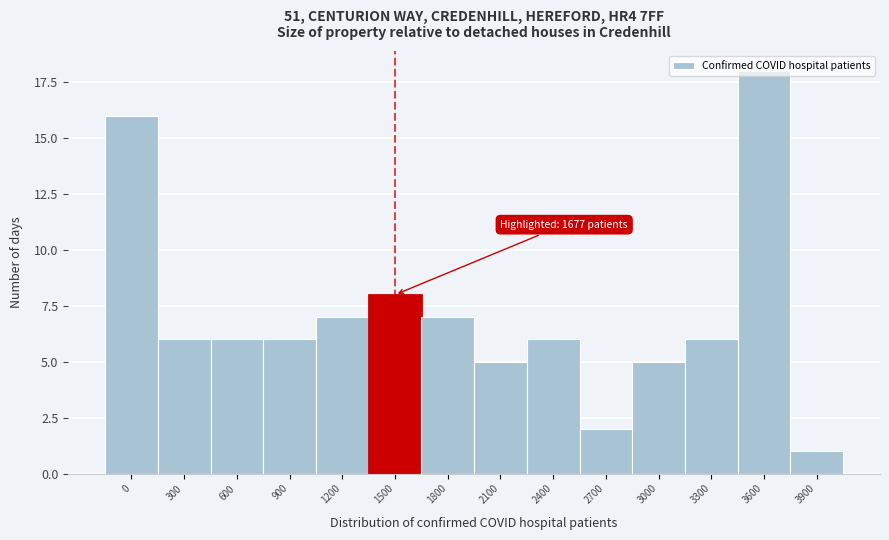

Where is the data nearest to the value 9?

1500